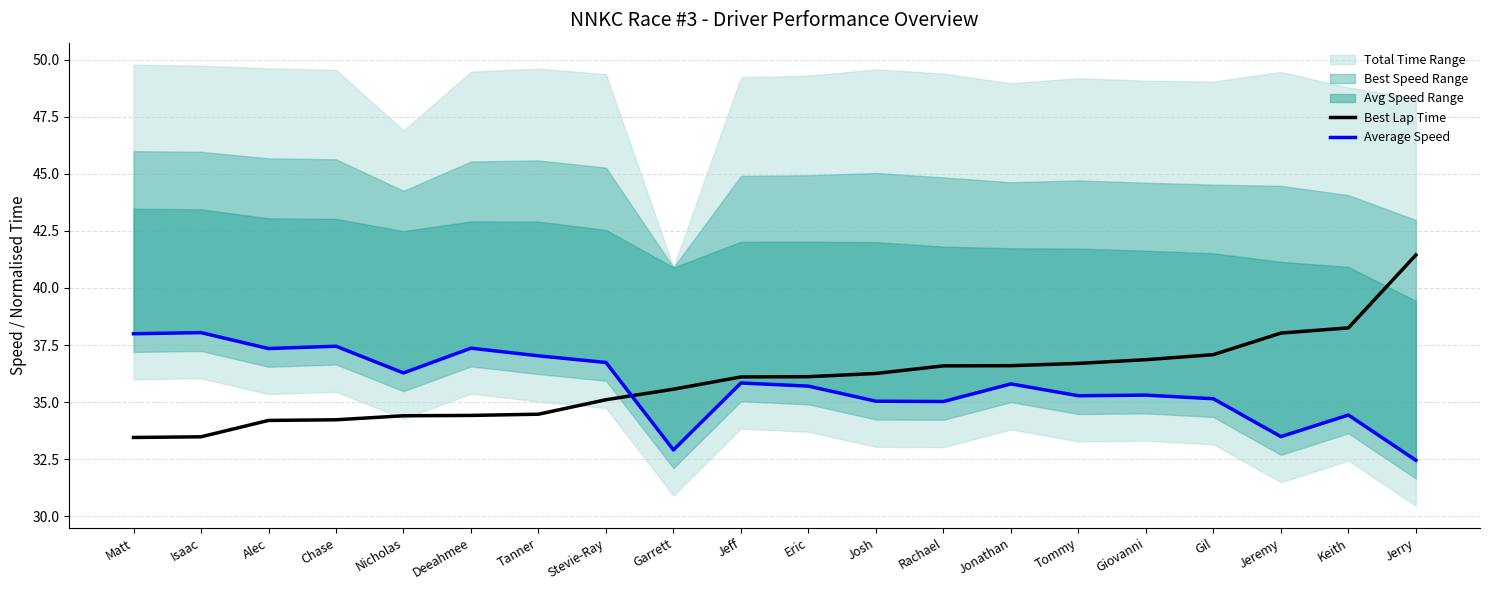

How many interior local valleys does the Average Speed series have?

6